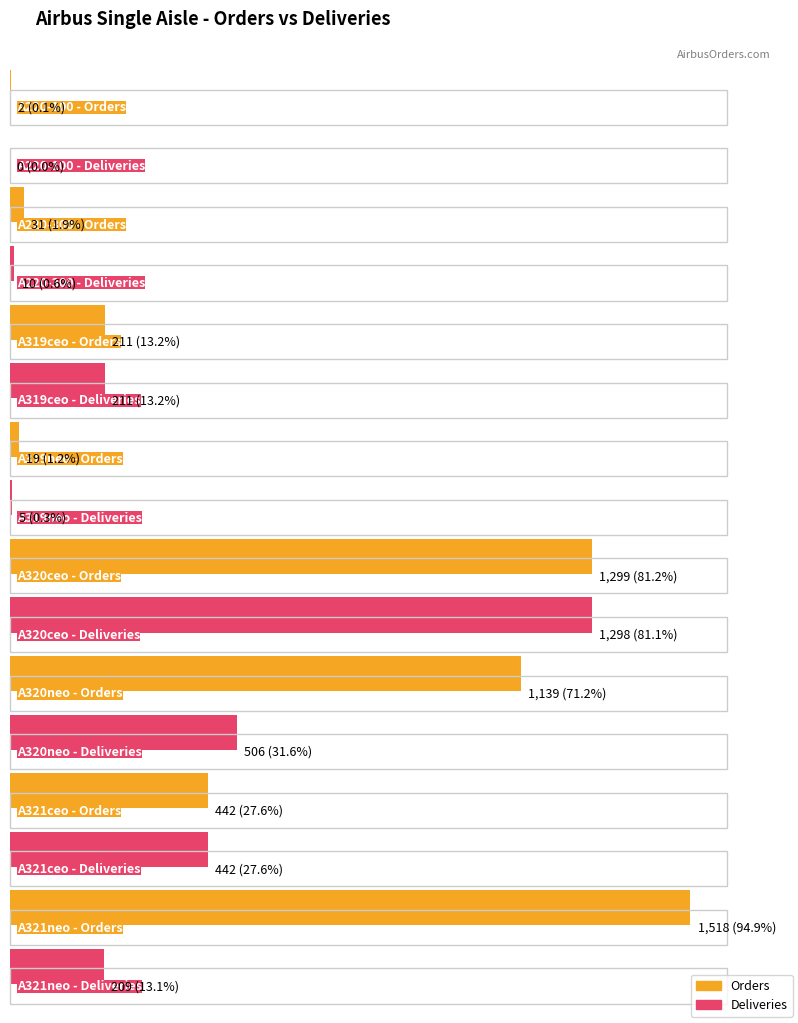

What is the difference between the second highest and second lowest values in the Deliveries series?

501